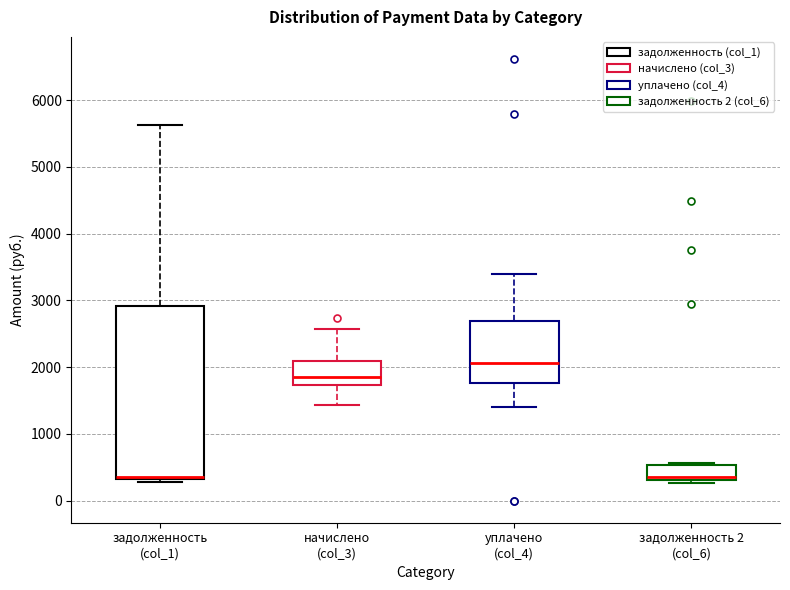

Reading left to right, read every box against the y-axis: the position of its median line, the range the box covers, and the ends of its whiskers. The values are not printed on the chart, so give them approximately, as read against the axis.

задолженность (col_1): median 300 (just above the box's lower edge), box 300 to 2900, whiskers 300 (just below the box's lower edge) to 5600
начислено (col_3): median 1900, box 1700 to 2100, whiskers 1400 to 2600
уплачено (col_4): median 2100, box 1800 to 2700, whiskers 1400 to 3400
задолженность 2 (col_6): median 300 (just above the box's lower edge), box 300 to 500, whiskers 300 (just below the box's lower edge) to 600